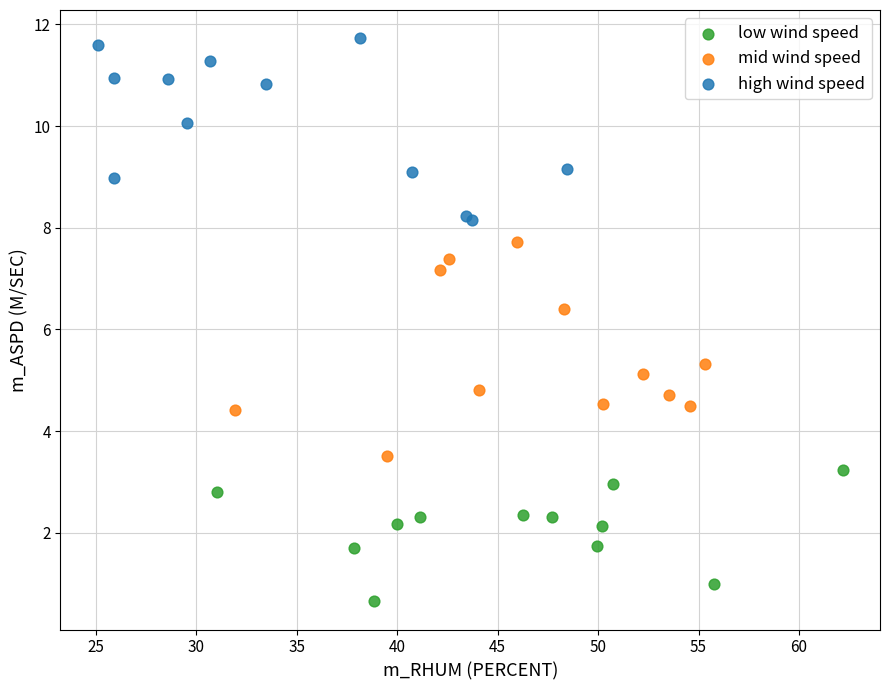

Which series has the largest Y range (max minus min)?

mid wind speed